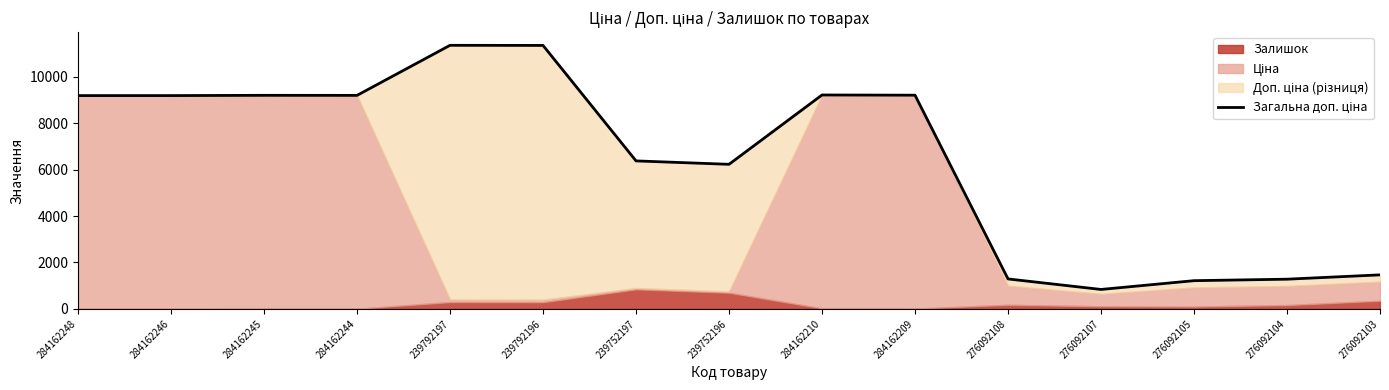

What is the smallest value displayed?

838.0